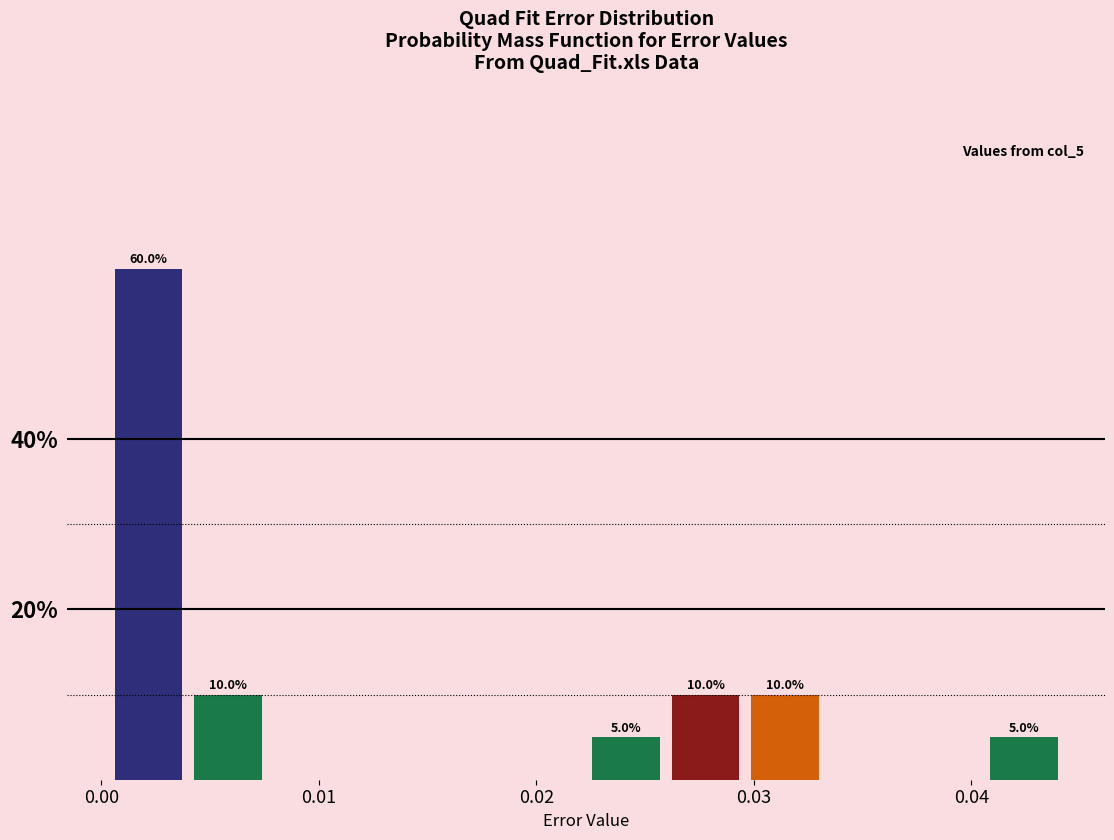

Around what value on the x-axis is the tallest bar? Give the approximate position of its centre, as read against the axis.

0.002